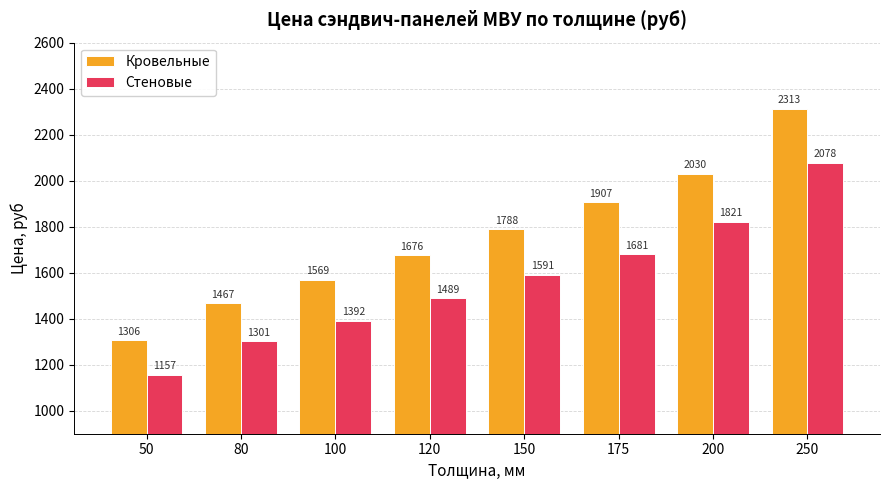

What is the difference between the highest and lowest values at 250?

235